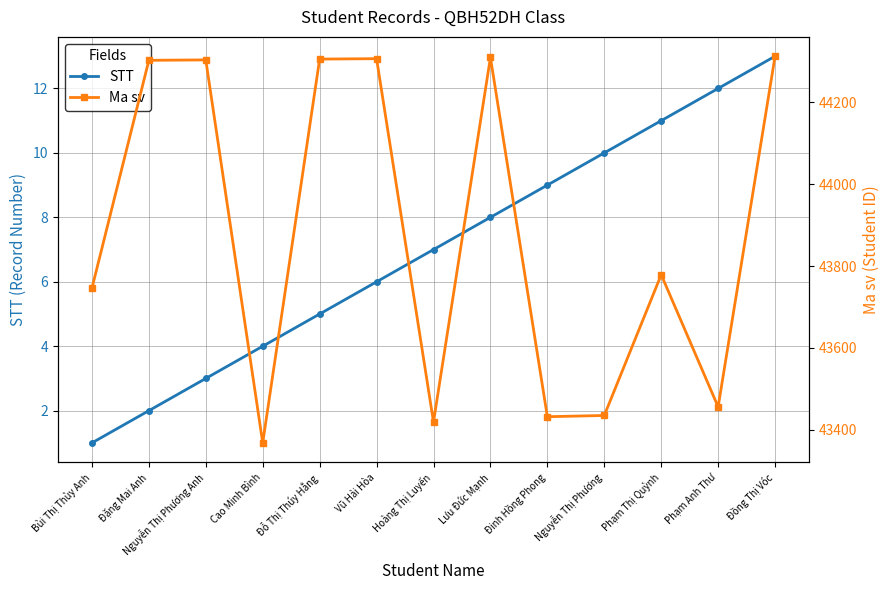

What is the label of the 9th point from the right?

Đỗ Thị Thúy Hằng